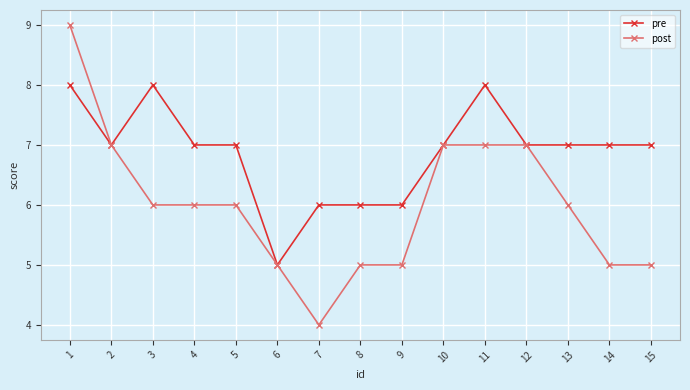

At which category is the sum across all series the highest?

1